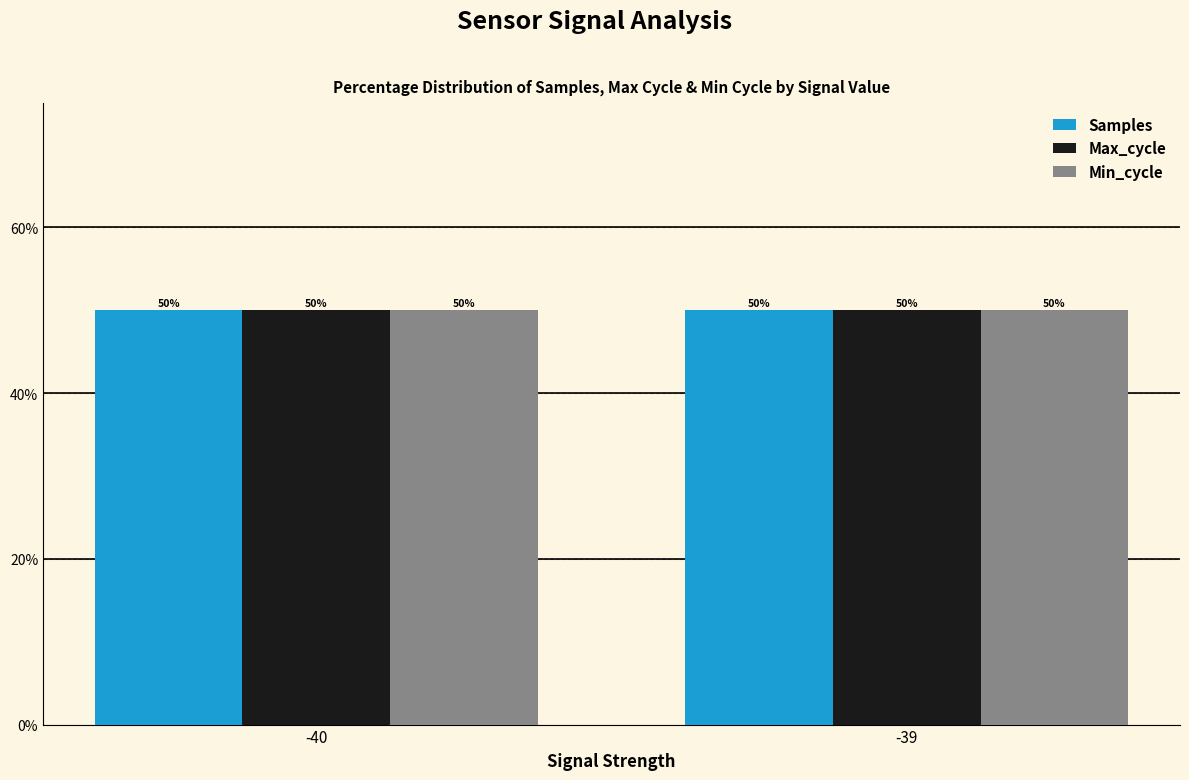

What is the total value across all series at -39?

150.0